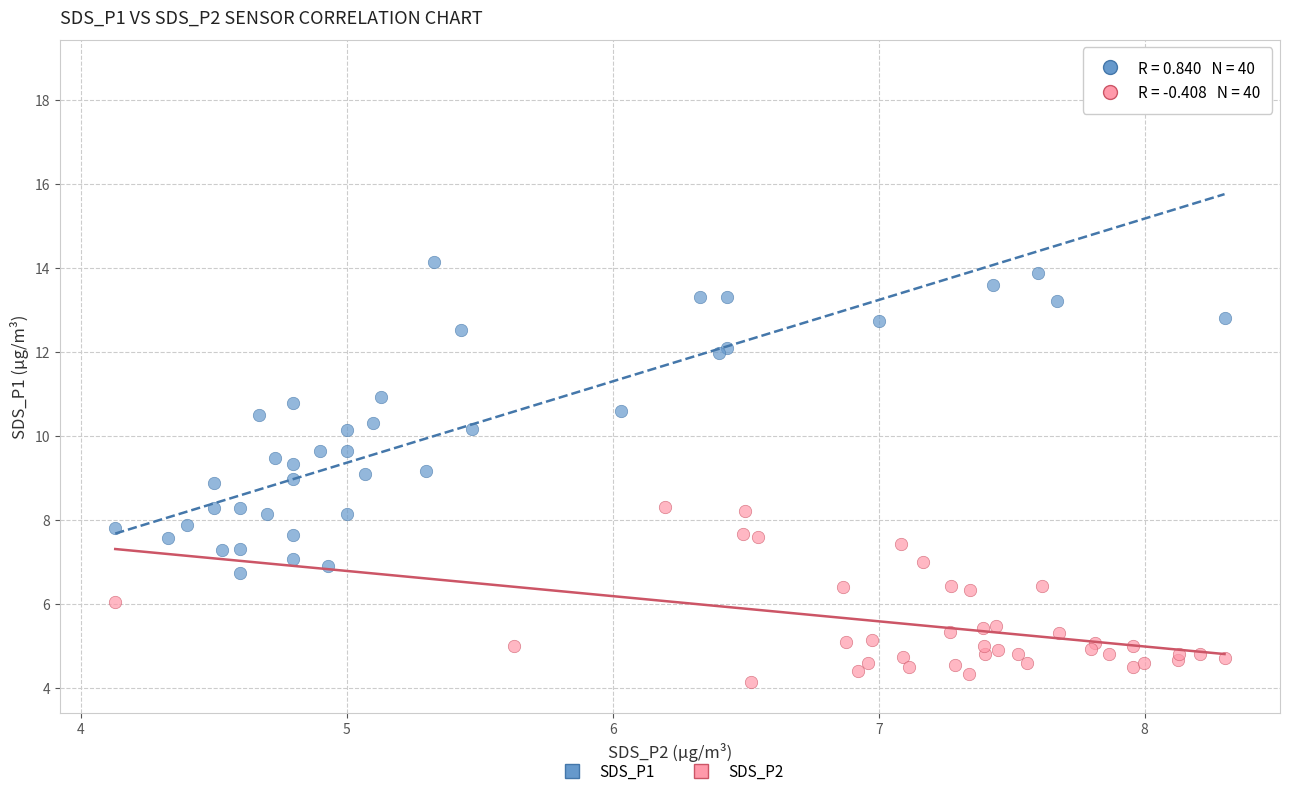

What are all the series names shown in the legend?

SDS_P1, SDS_P2